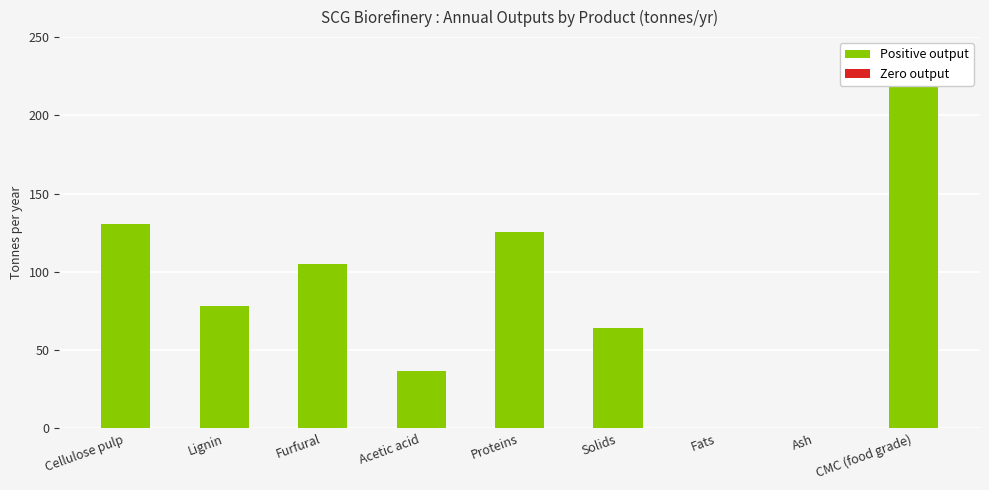

What is the ratio of the value at Furfural to the value at Cellulose pulp?

0.8